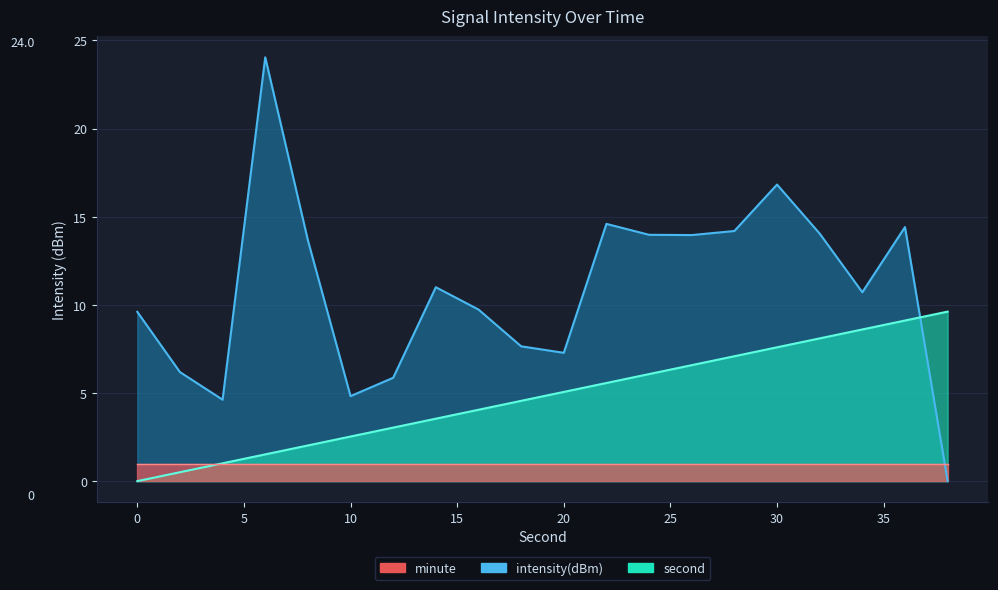

Rank the categories by second value from highest to lowest.

38, 36, 34, 32, 30, 28, 26, 24, 22, 20, 18, 16, 14, 12, 10, 8, 6, 4, 2, 0